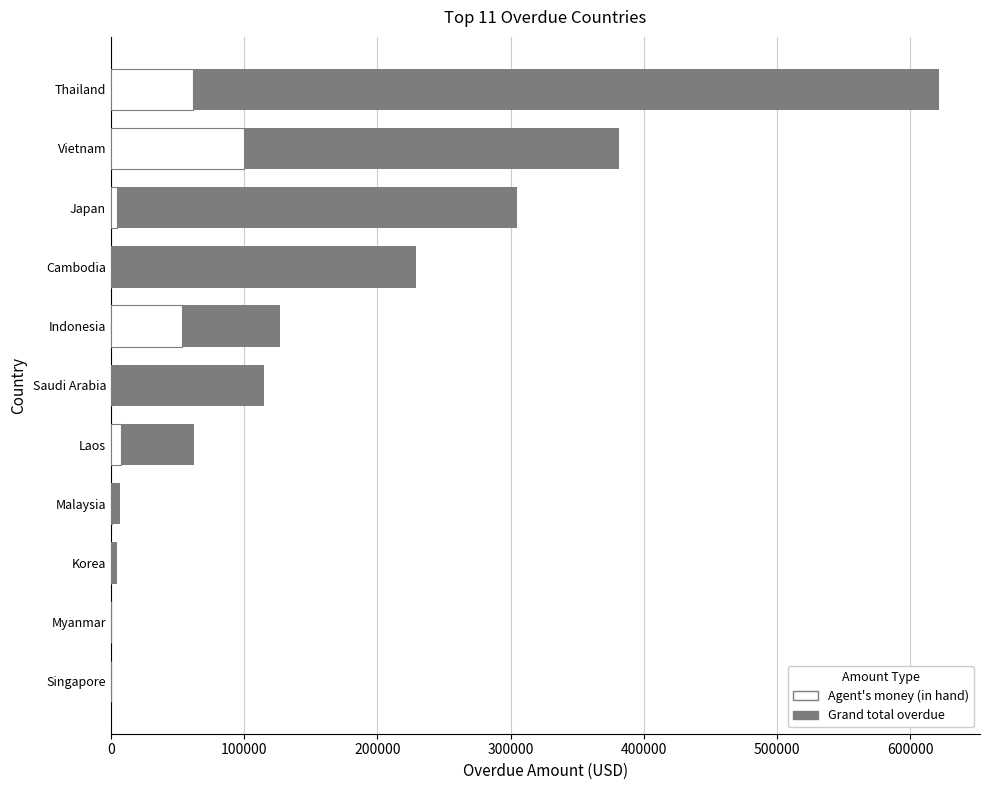

Count the number of categories in the chart.

11